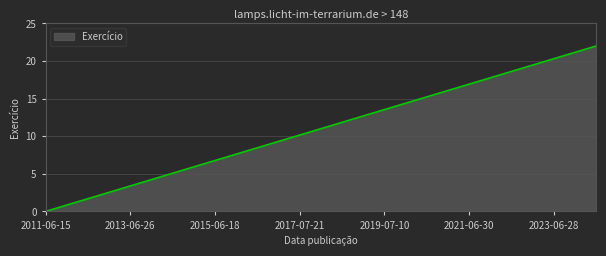

What is the difference between the maximum and minimum values?

22.0